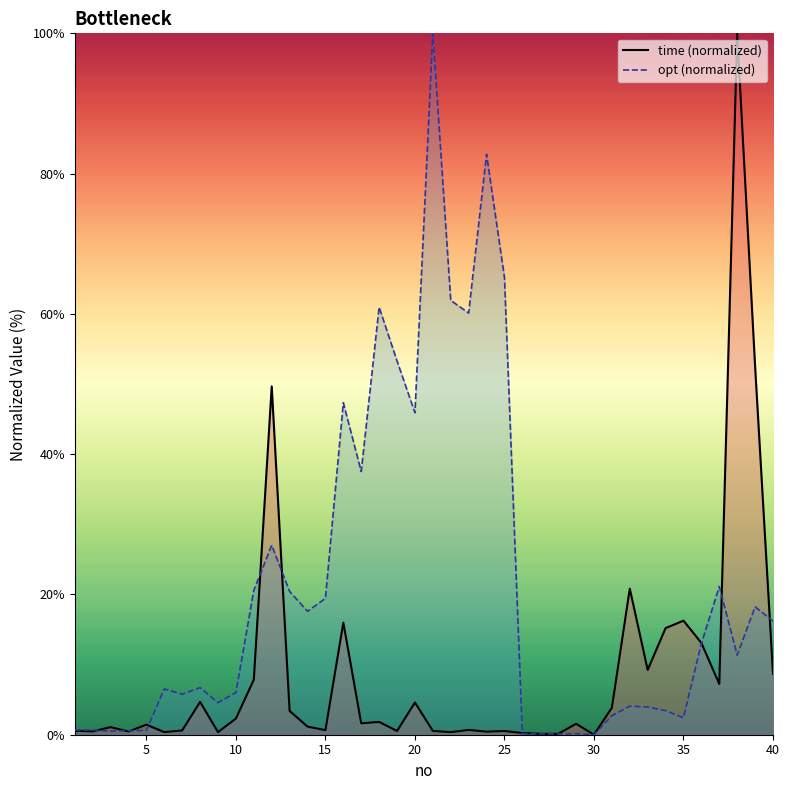

At which label does time first exceed 1?

3